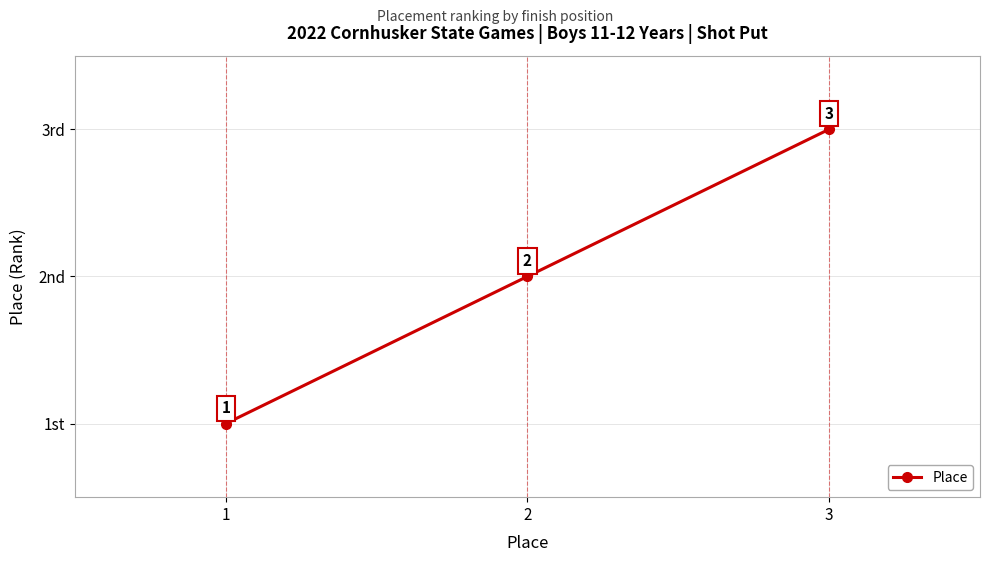

Does the chart have visible grid lines?

Yes